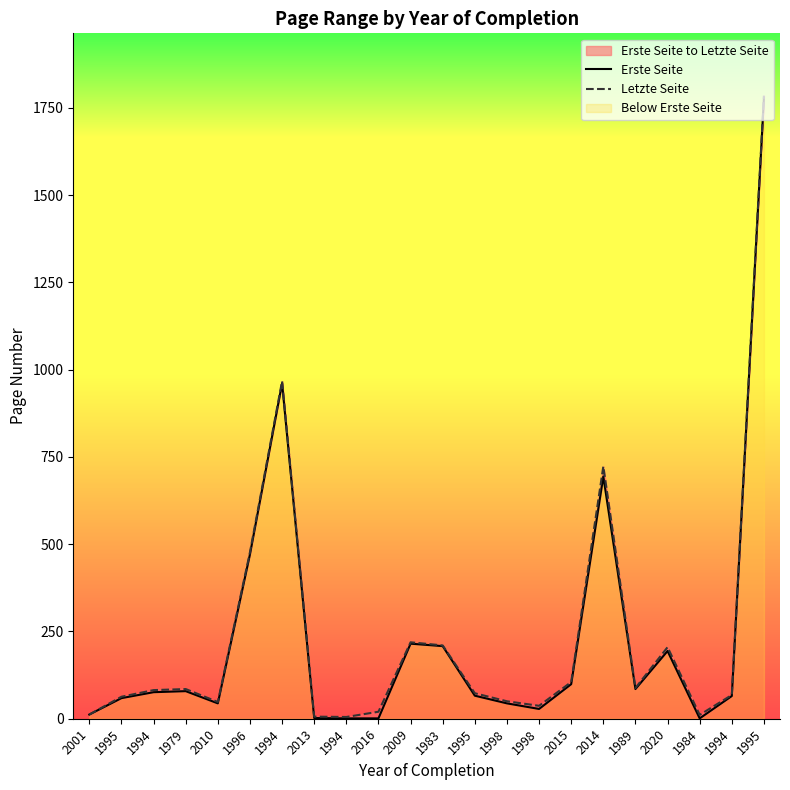

How many data points in Letzte Seite are less than 82?

11